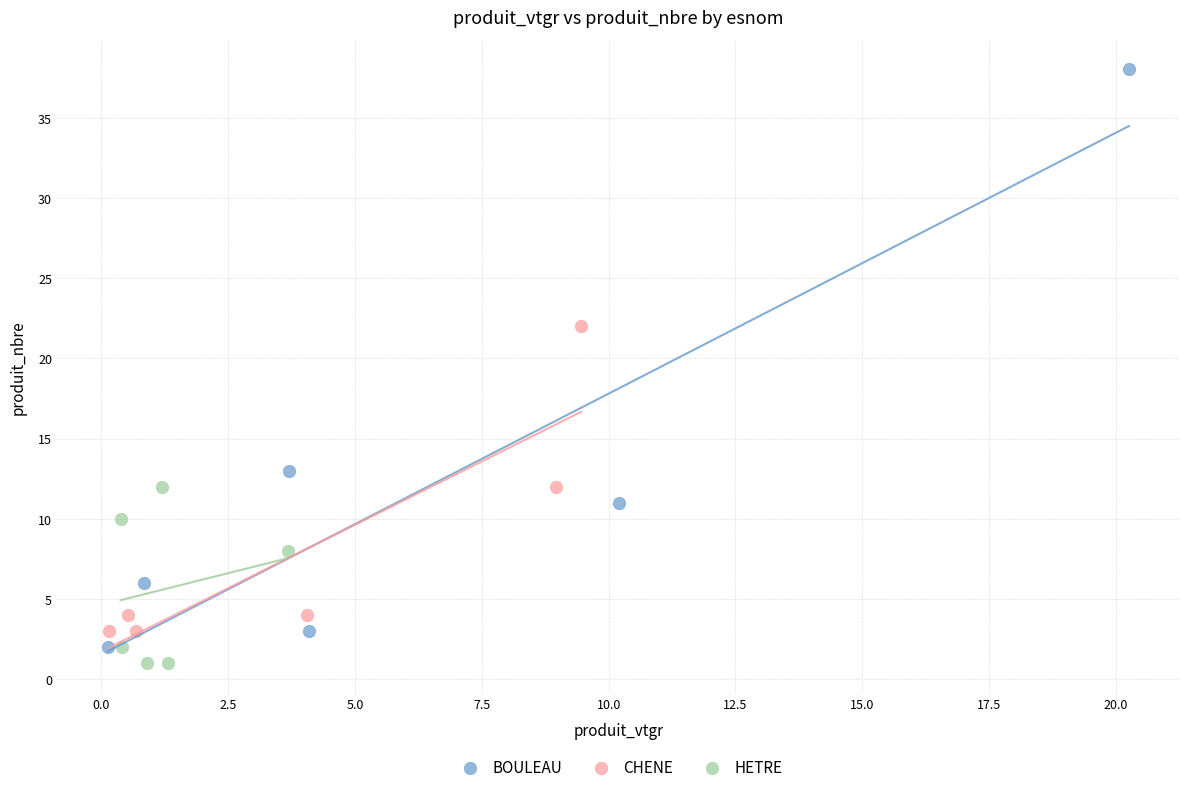

Which series reaches the maximum Y coordinate?

BOULEAU